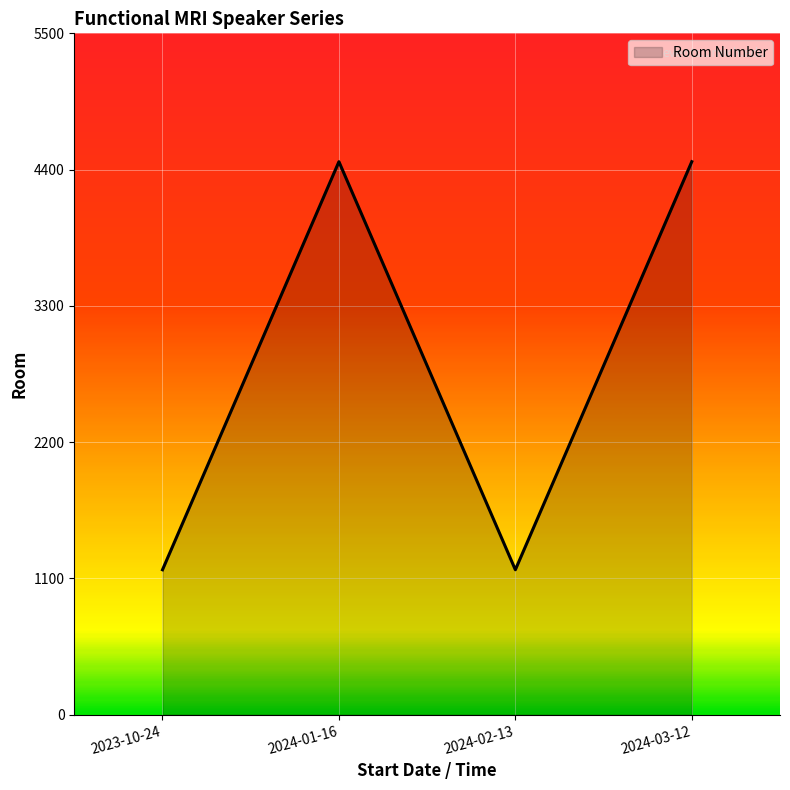

Reading left to right, extract all data points from this chart.

1170	4464	1170	4464